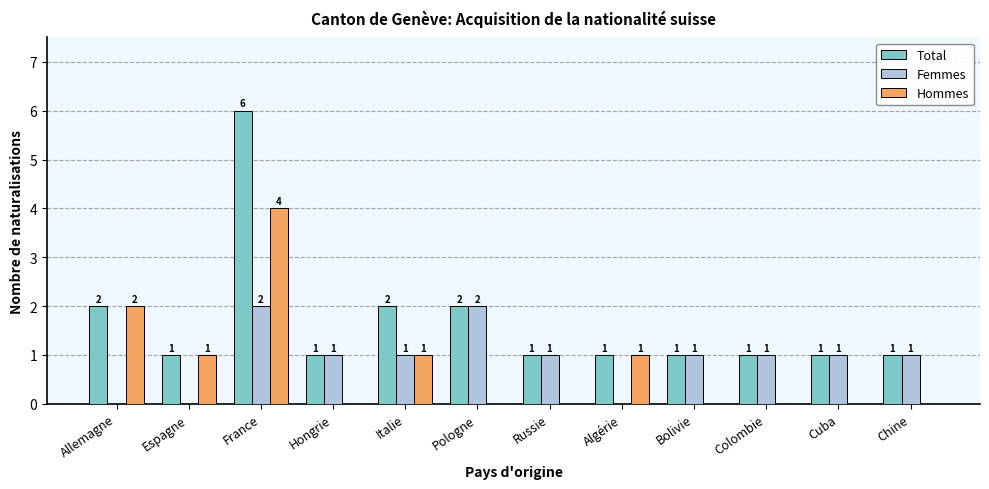

How many Total values are between 1 and 2?

11